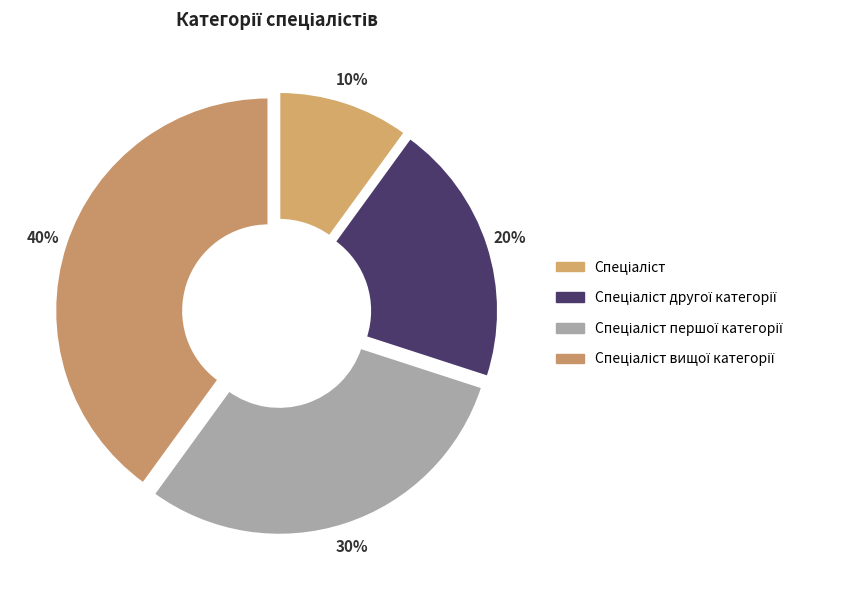

Which has a higher value, Спеціаліст першої категорії or Спеціаліст другої категорії?

Спеціаліст першої категорії